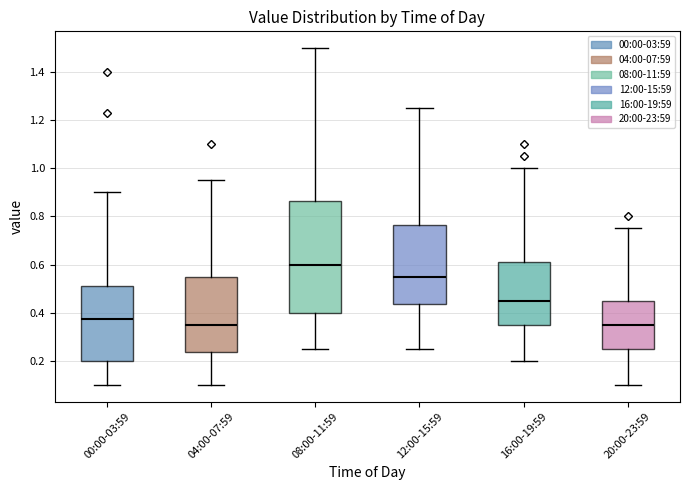

Which box is the tallest, from its lower edge to its upper edge?

08:00-11:59